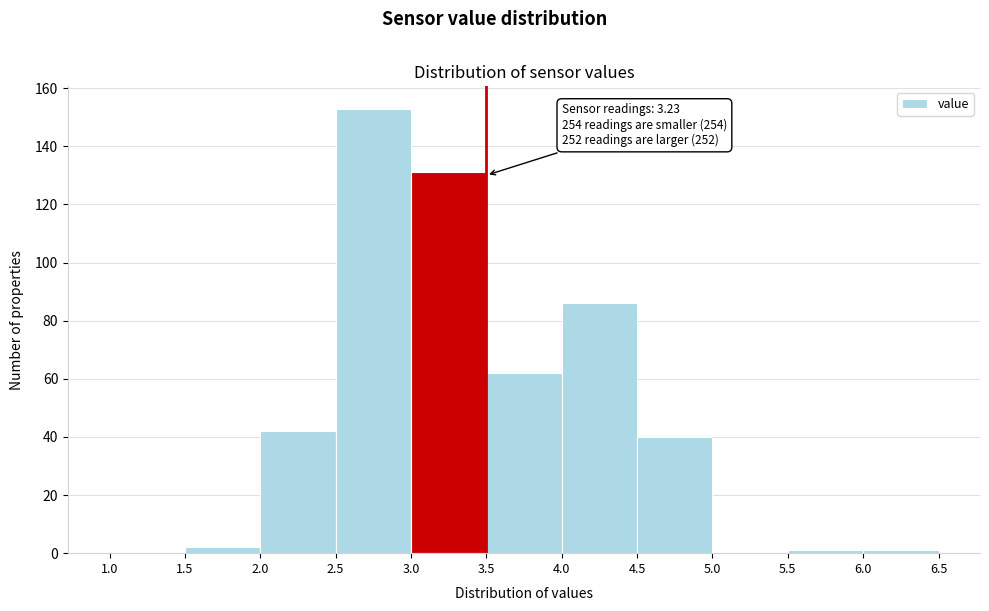

Over which range of the x-axis is the bar tallest?

2.5 to 3.0